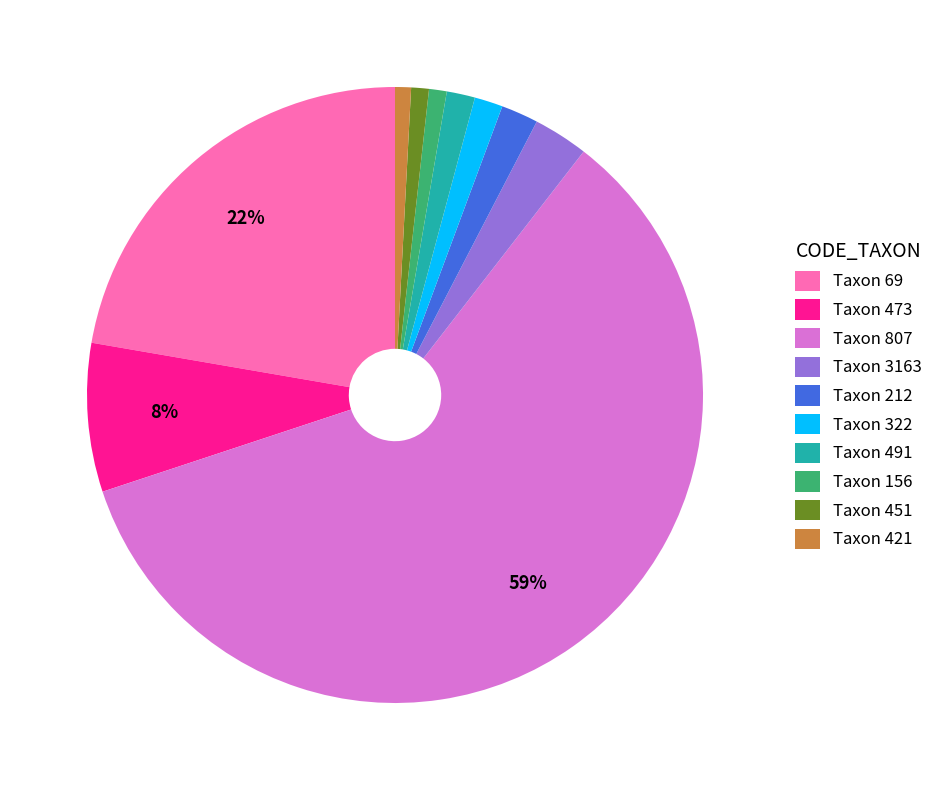

Does any single category account for the majority?

Yes